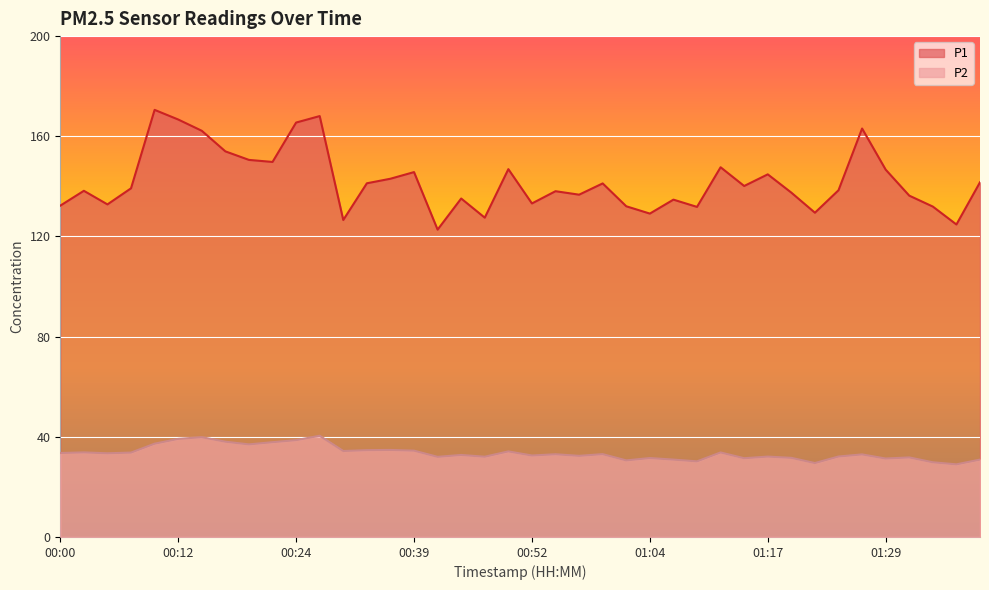

What is the label of the 39th point from the left?

01:37